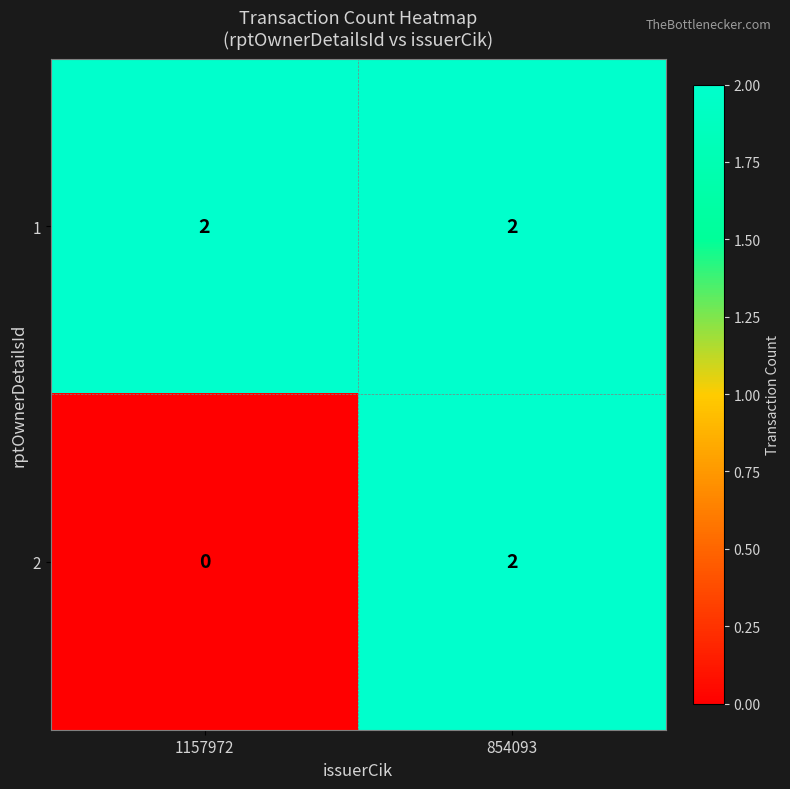

Rank the series by their average value, from lowest to highest.

2, 1